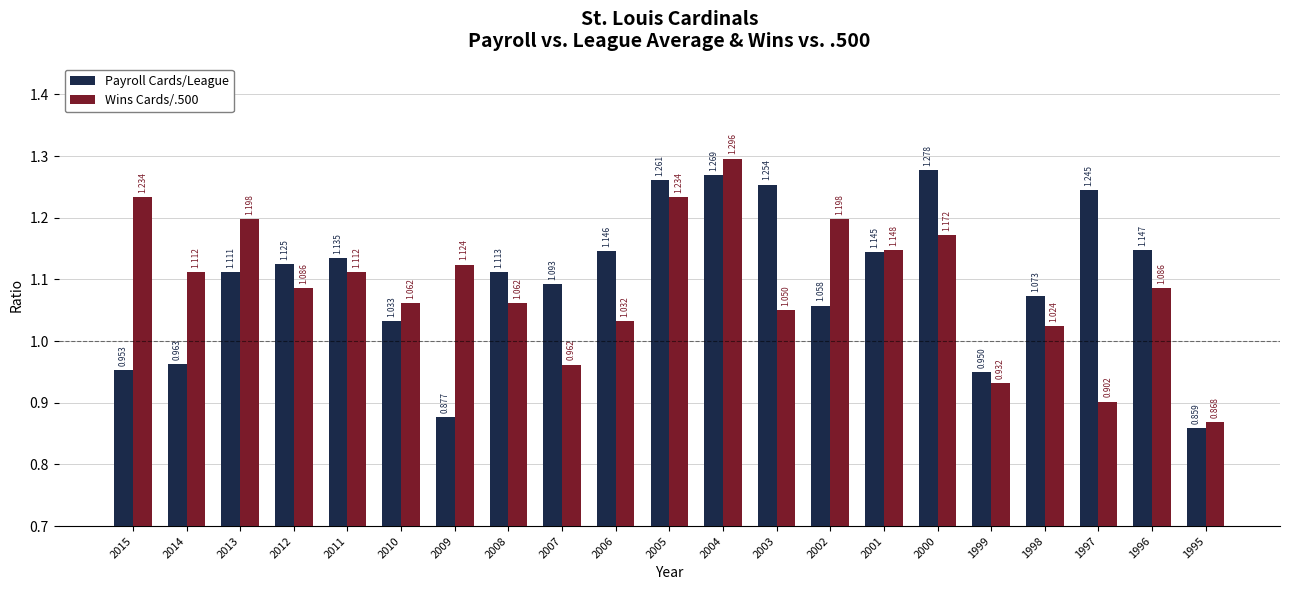

Where does the Payroll Cards/League series first go above 1?

2013